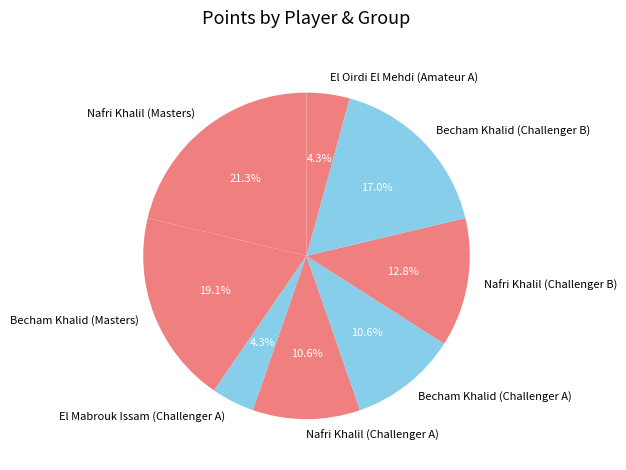

To the nearest percent, what portion does Becham Khalid (Challenger A) represent?

11%